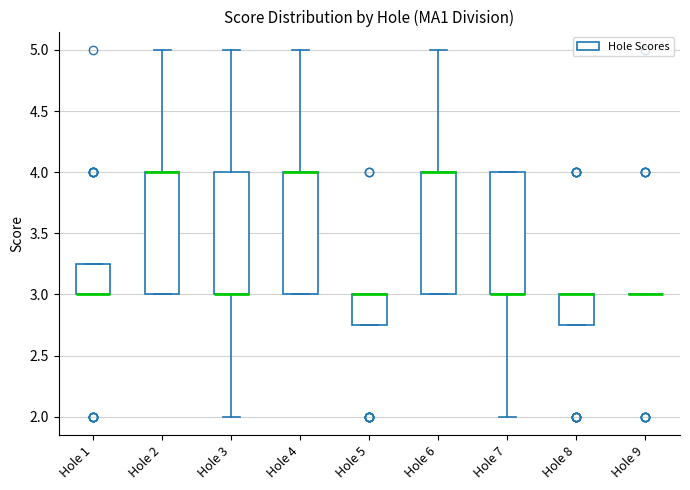

Reading left to right, read every box against the y-axis: the position of its median line, the range the box covers, and the ends of its whiskers. The values are not printed on the chart, so give them approximately, as read against the axis.

Hole 1: median 3.00 (drawn on the box's lower edge), box 3.00 to 3.25, whiskers 3.00 to 3.25
Hole 2: median 4.00 (drawn on the box's upper edge), box 3.00 to 4.00, whiskers 3.00 to 5.00
Hole 3: median 3.00 (drawn on the box's lower edge), box 3.00 to 4.00, whiskers 2.00 to 5.00
Hole 4: median 4.00 (drawn on the box's upper edge), box 3.00 to 4.00, whiskers 3.00 to 5.00
Hole 5: median 3.00 (drawn on the box's upper edge), box 2.75 to 3.00, whiskers 2.75 to 3.00
Hole 6: median 4.00 (drawn on the box's upper edge), box 3.00 to 4.00, whiskers 3.00 to 5.00
Hole 7: median 3.00 (drawn on the box's lower edge), box 3.00 to 4.00, whiskers 2.00 to 4.00
Hole 8: median 3.00 (drawn on the box's upper edge), box 2.75 to 3.00, whiskers 2.75 to 3.00
Hole 9: box collapsed to a line at 3.00, whiskers 3.00 to 3.00